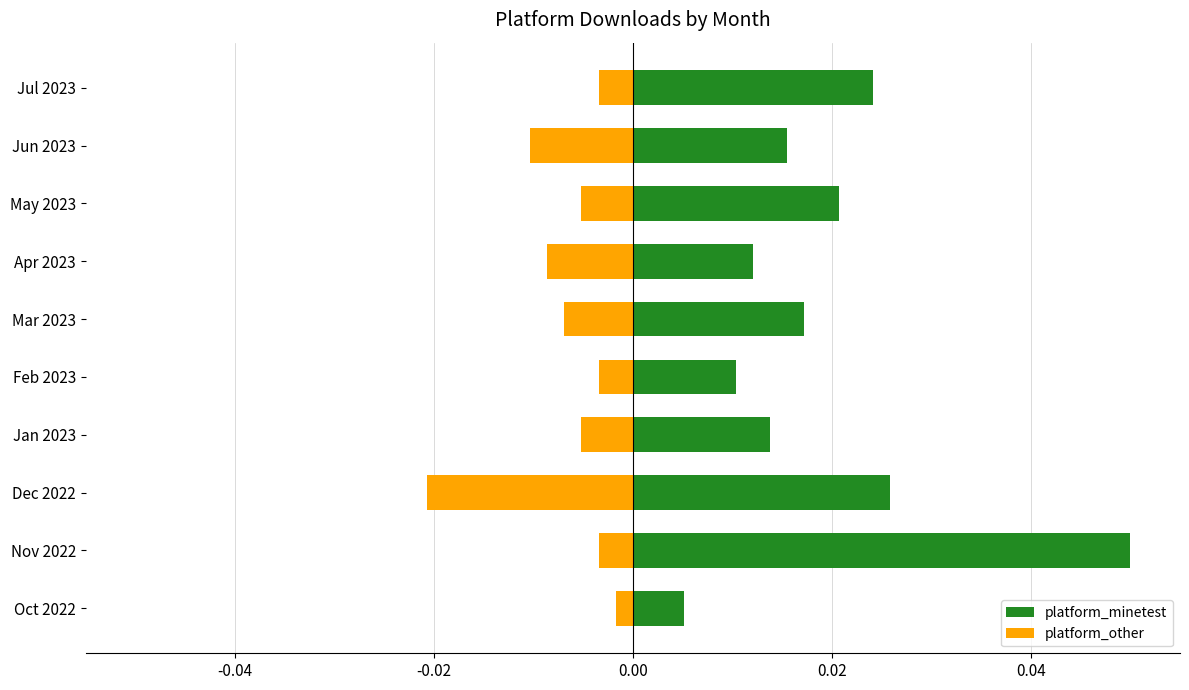

Does the chart contain stacked bars?

No